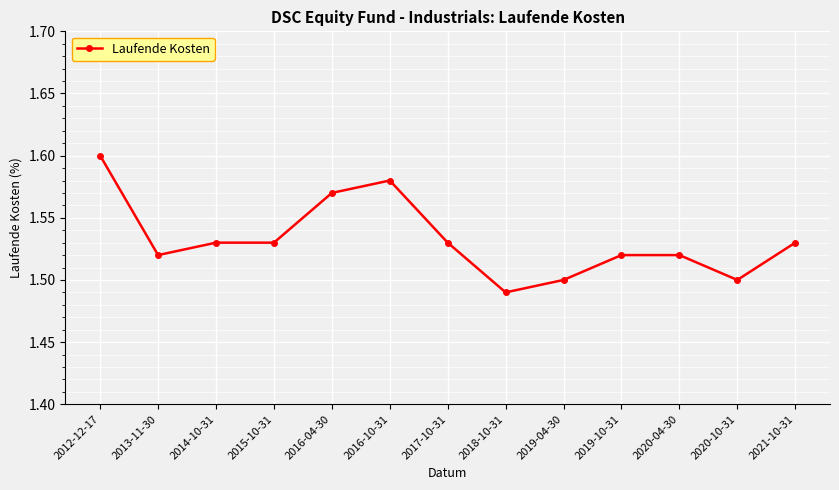

The chart shows a value of 0.4 at 2016-10-31. True or false?

False